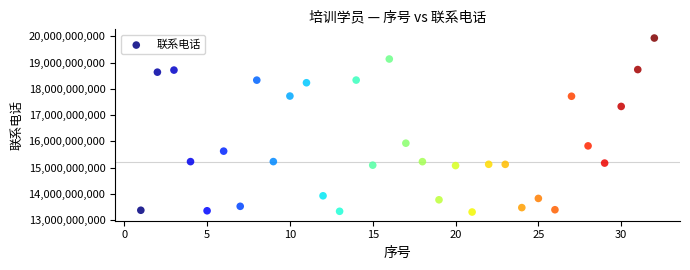

What is the range of X values (max minus min)?

31